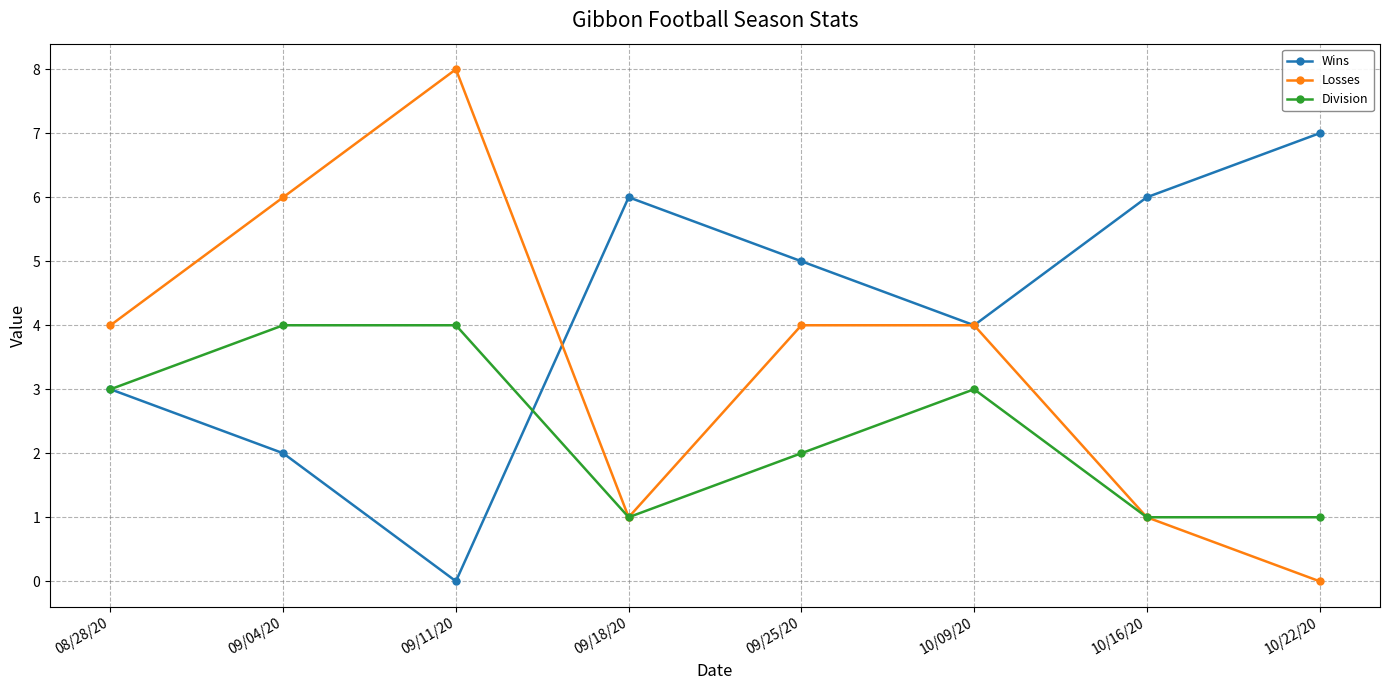

Rank the series by their maximum value, from highest to lowest.

Losses, Wins, Division